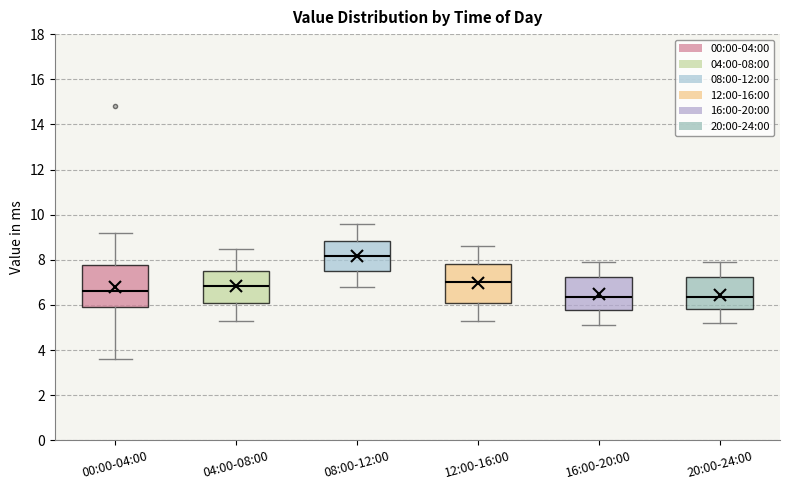

Where does the lower whisker of the box for 08:00-12:00 end on the y-axis? The values are not printed on the chart, so give them approximately, as read against the axis.

6.8